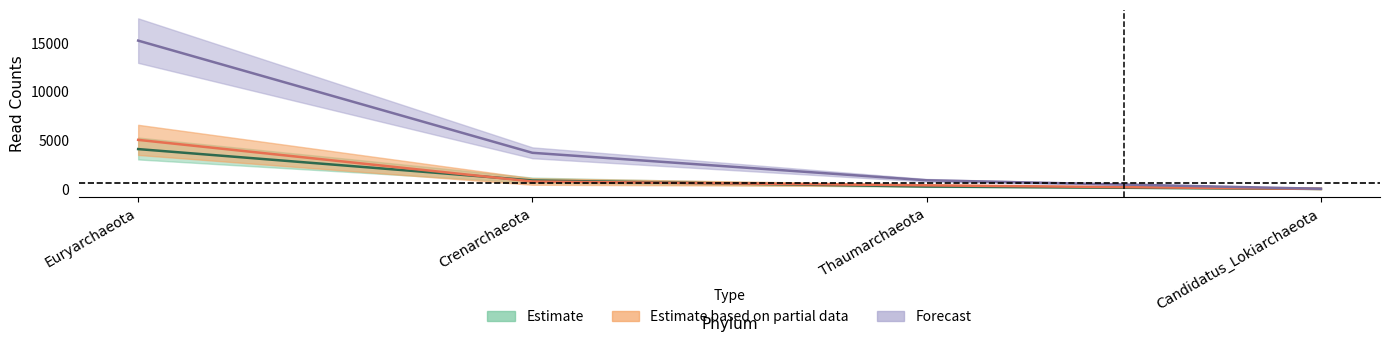

True or false: Mic013 and Mic029 cross at least once.

False